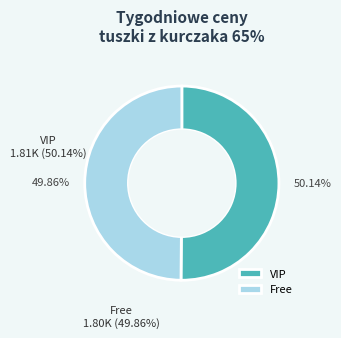

What is the ratio of the value at Free to the value at VIP?

1.0